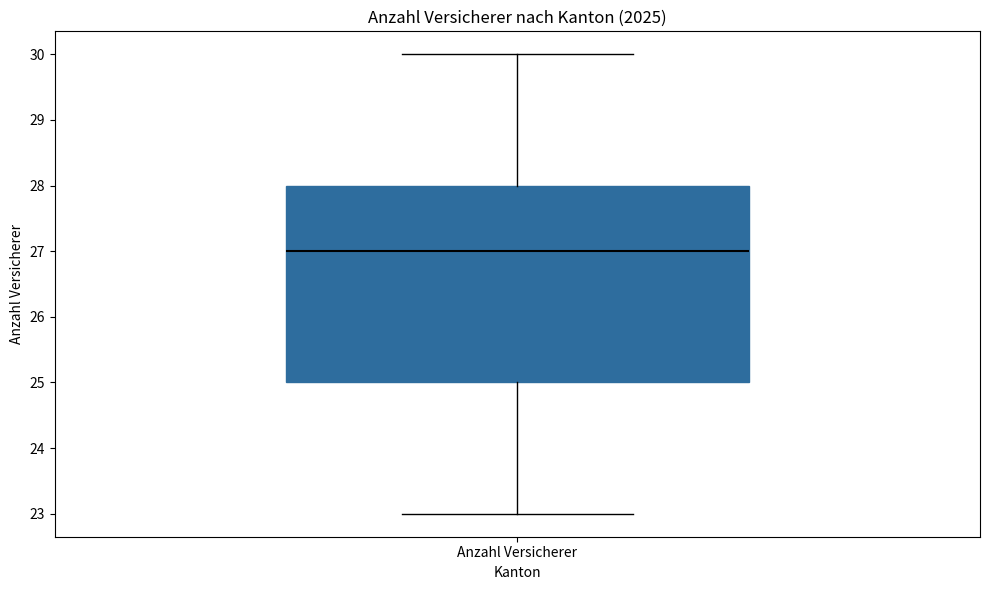

Where is the upper edge of the box for Anzahl Versicherer on the y-axis? The values are not printed on the chart, so give them approximately, as read against the axis.

28